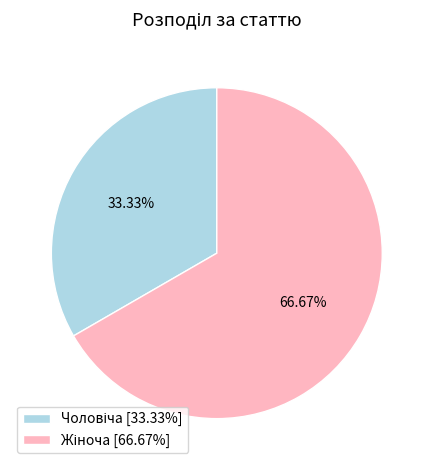

Which category accounts for the majority?

Жіноча